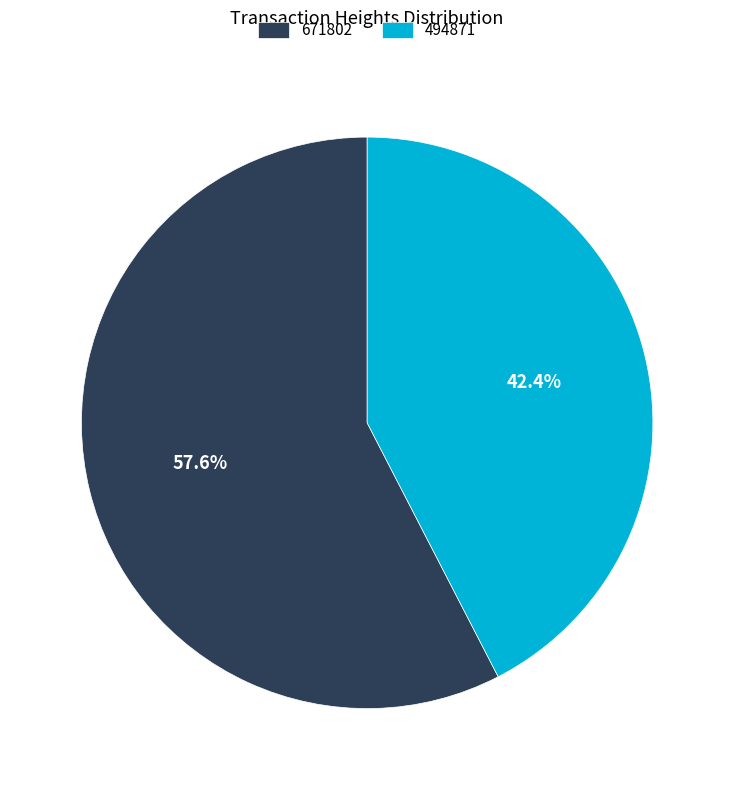

Between 671802 and 494871, which is larger?

671802